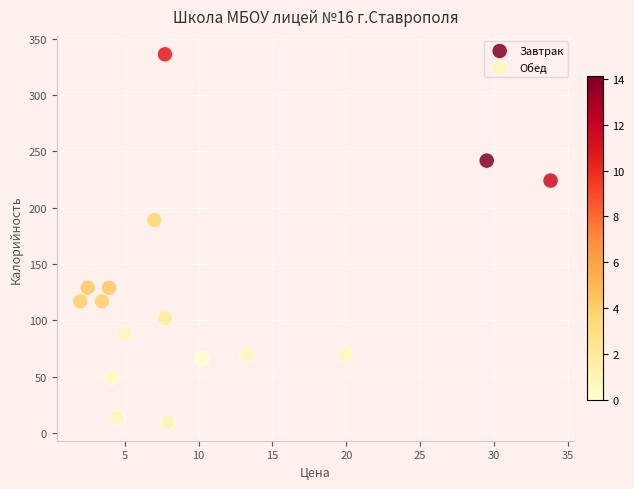

Which series has the widest spread of Y values?

Завтрак